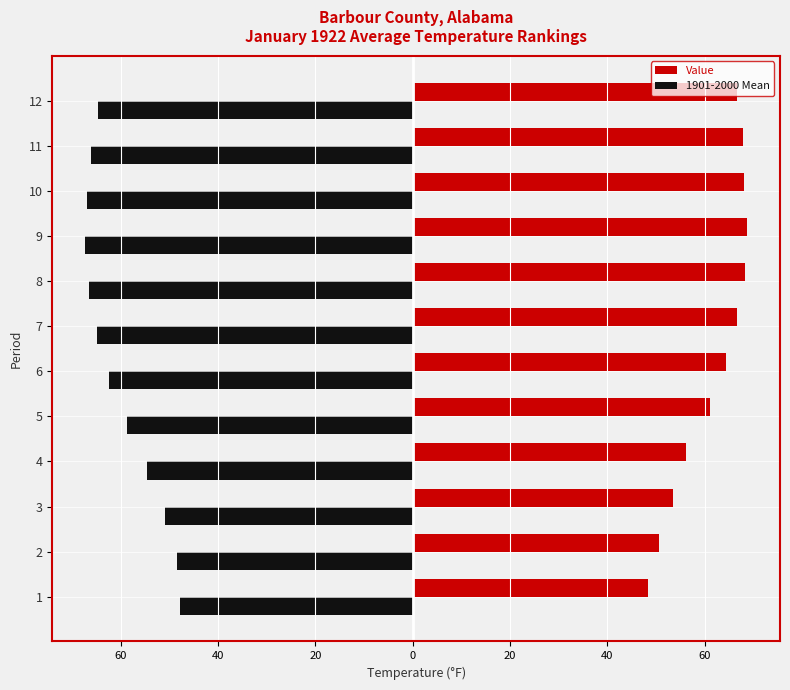

What are all the series names shown in the legend?

Value, 1901-2000 Mean